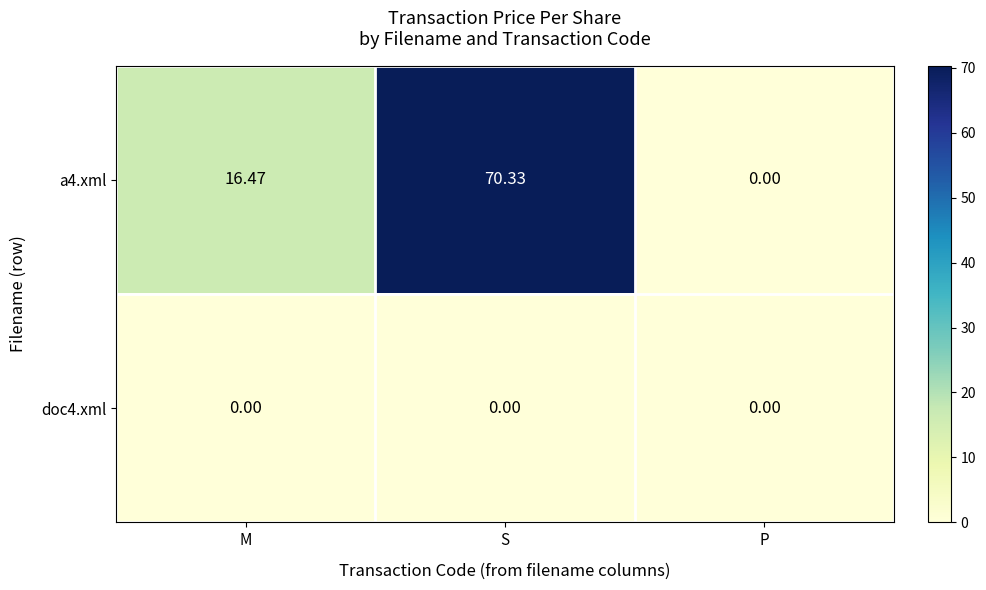

How many values in the a4.xml series are below 16?

1